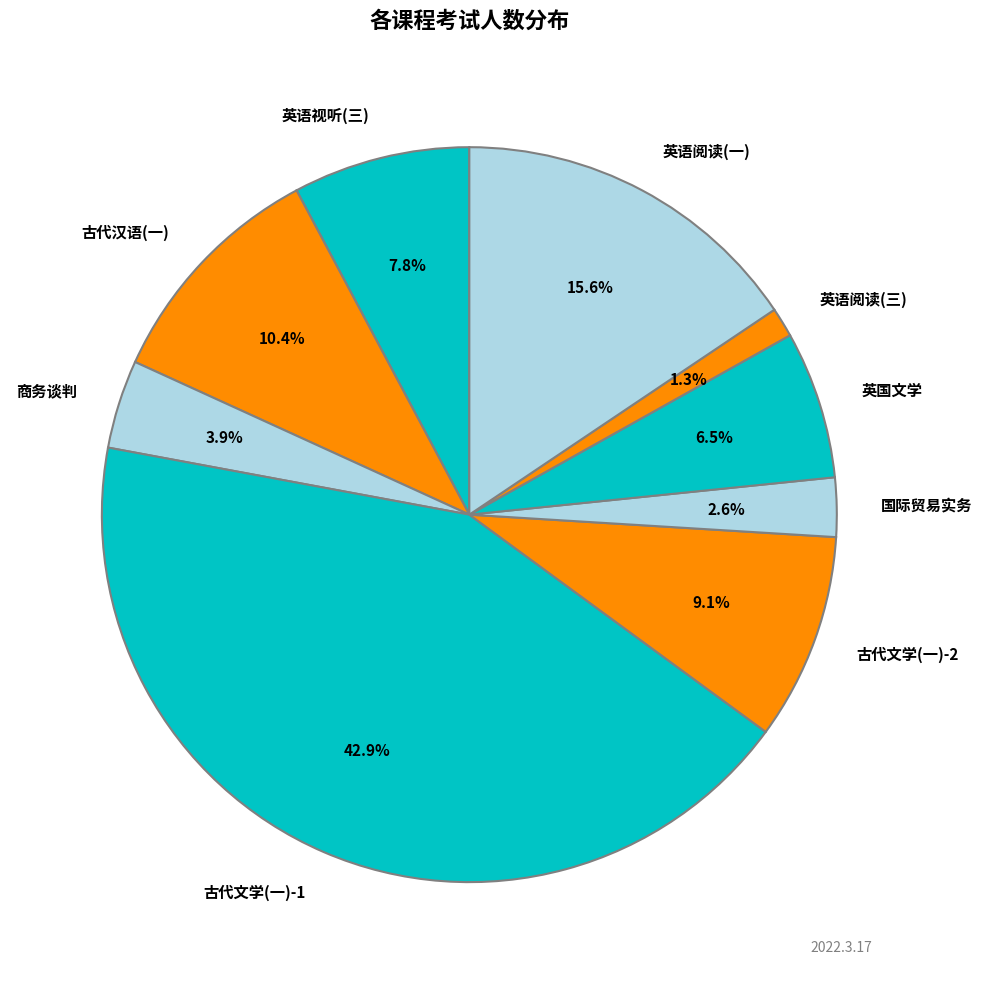

To the nearest percent, what percentage of the pie is 古代汉语(一)?

10%